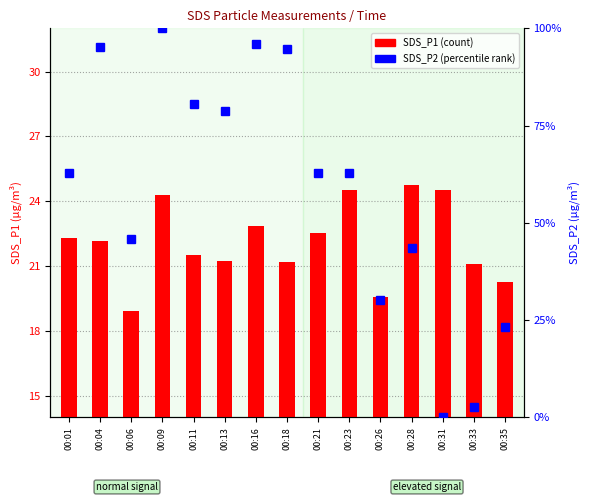

How many data points does each series have?

15